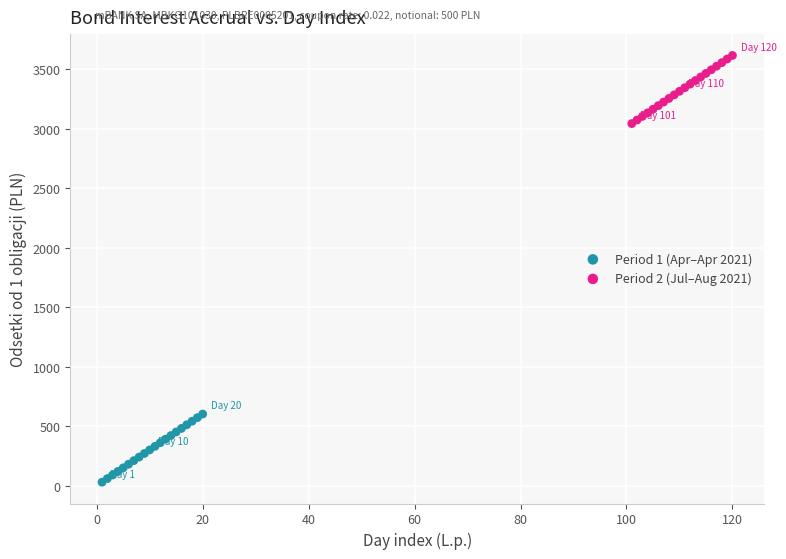

Which series reaches the maximum Y coordinate?

Period 2 (Jul–Aug 2021)